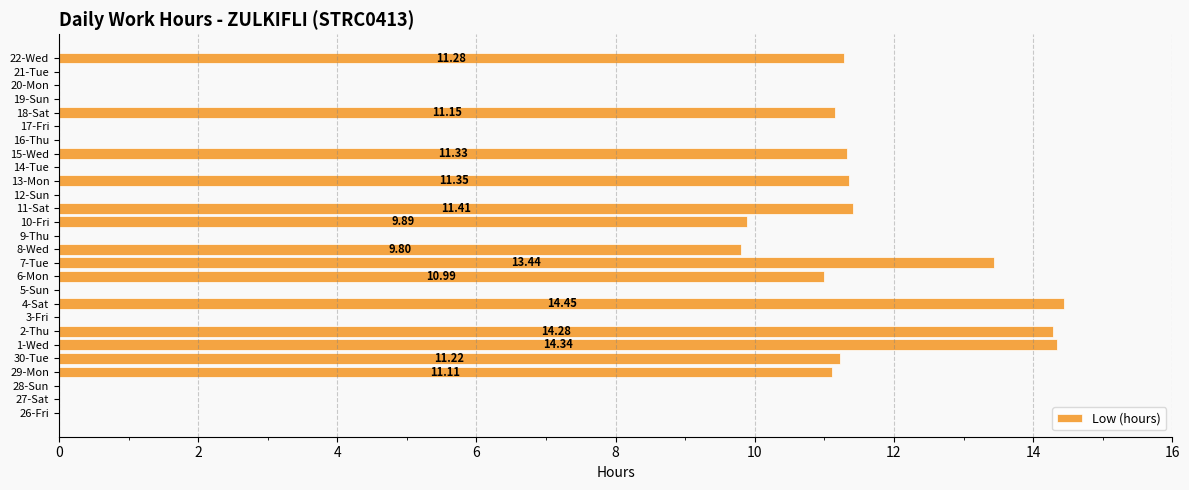

Which has a higher value, 2-Thu or 15-Wed?

2-Thu